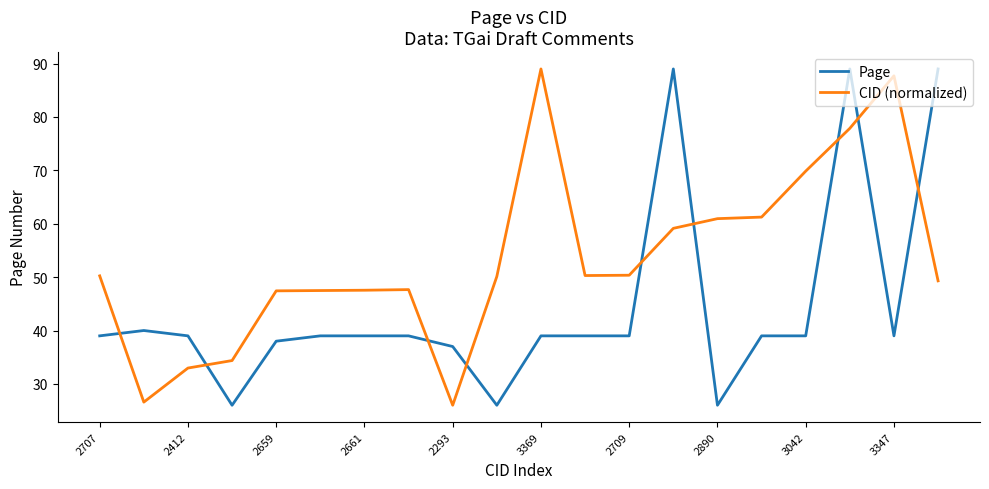

What are all the series names shown in the legend?

Page, CID (normalized)